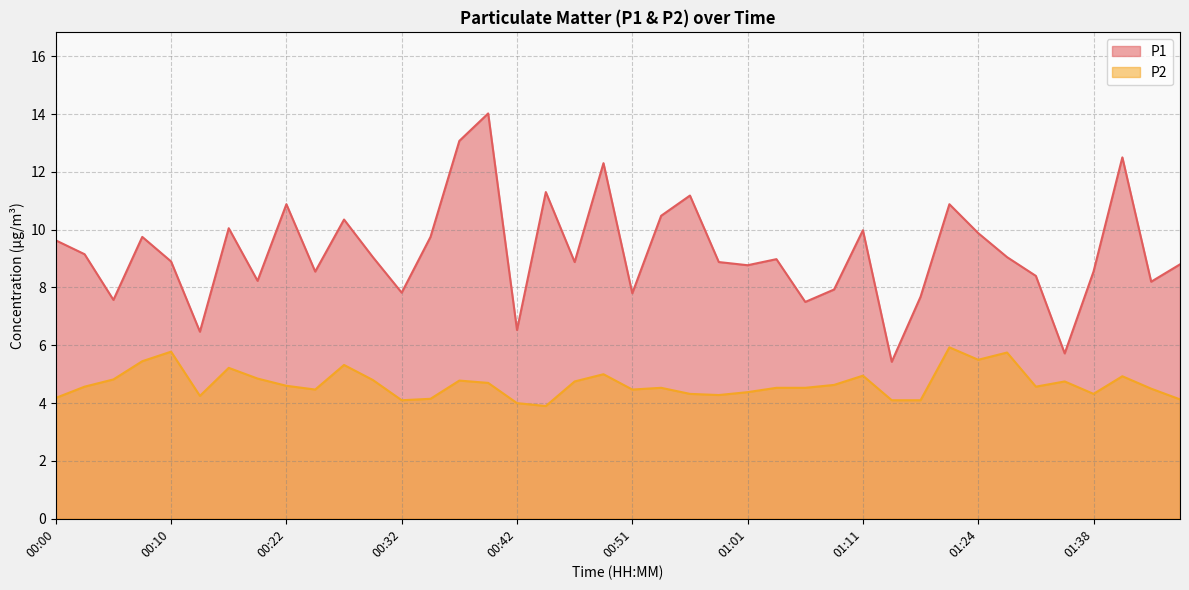

Reading left to right, what are all the values shown in this chart?

P1: 9.6	9.2	7.6	9.8	8.9	6.5	10.1	8.2	10.9	8.6	10.3	9.1	7.8	9.8	13.1	14.0	6.5	11.3	8.9	12.3	7.8	10.5	11.2	8.9	8.8	9.0	7.5	7.9	10.0	5.4	7.7	10.9	9.9	9.1	8.4	5.7	8.6	12.5	8.2	8.8
P2: 4.2	4.6	4.8	5.5	5.8	4.2	5.2	4.8	4.6	4.5	5.3	4.8	4.1	4.2	4.8	4.7	4.0	3.9	4.8	5.0	4.5	4.5	4.3	4.3	4.4	4.5	4.5	4.6	5.0	4.1	4.1	5.9	5.5	5.8	4.6	4.8	4.3	4.9	4.5	4.1